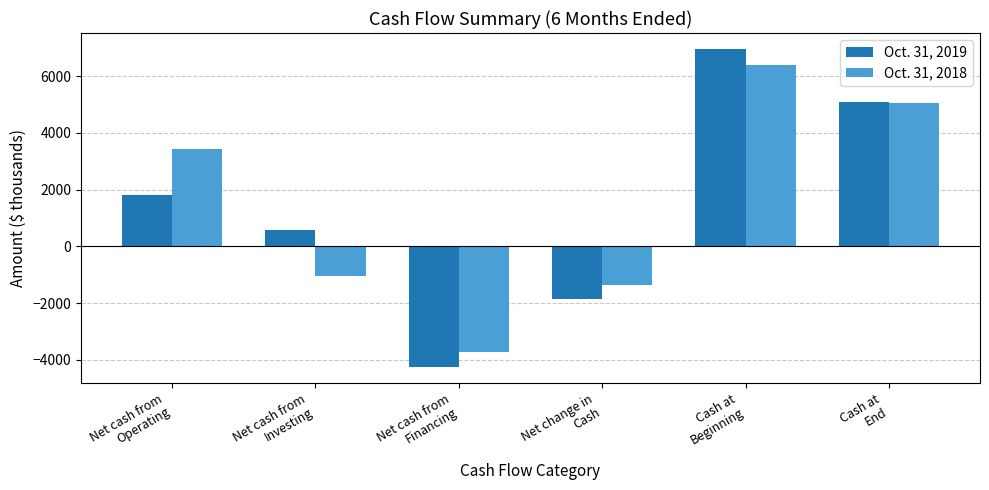

The Oct. 31, 2019 series shows 5100 at Cash at
End. True or false?

True